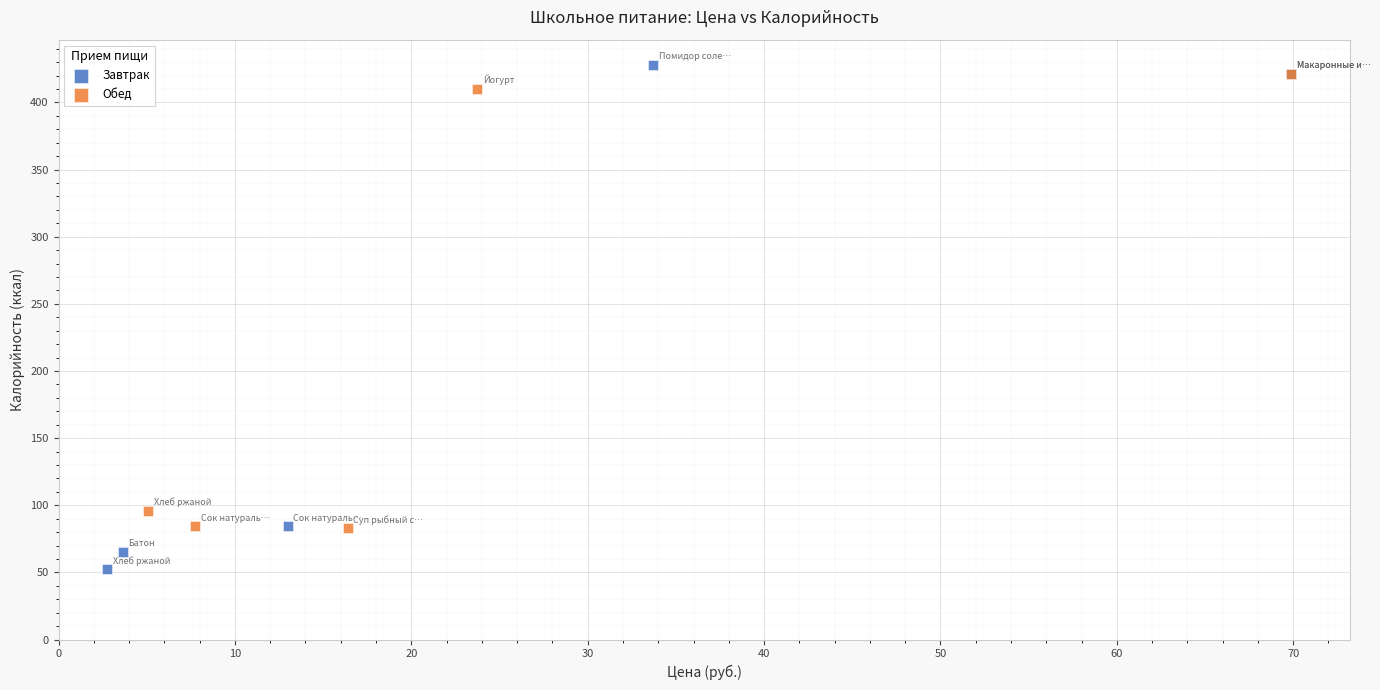

Which series has the largest Y range (max minus min)?

Завтрак